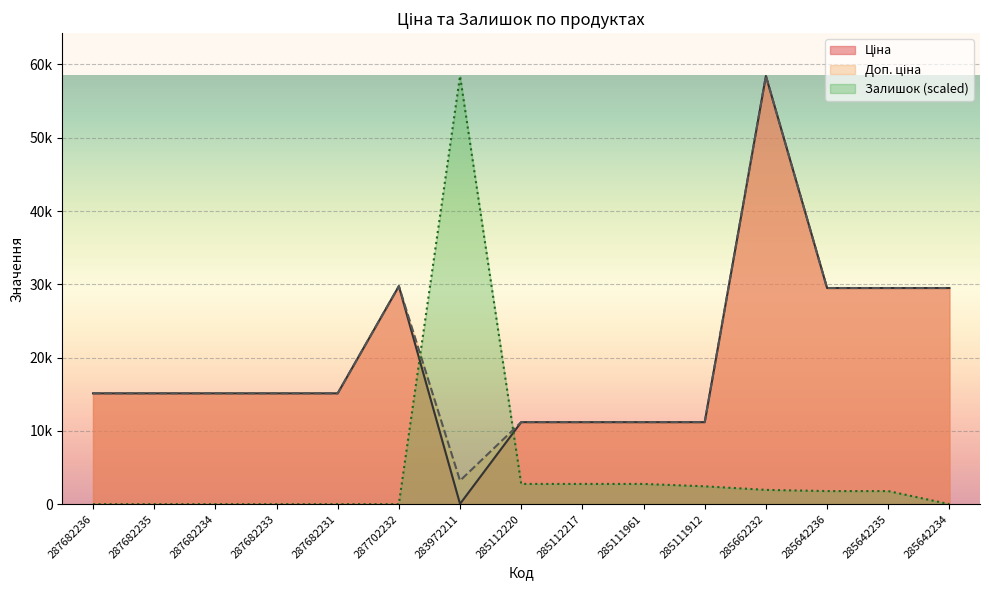

What is the difference between the highest and lowest values at 287702232?

29747.2